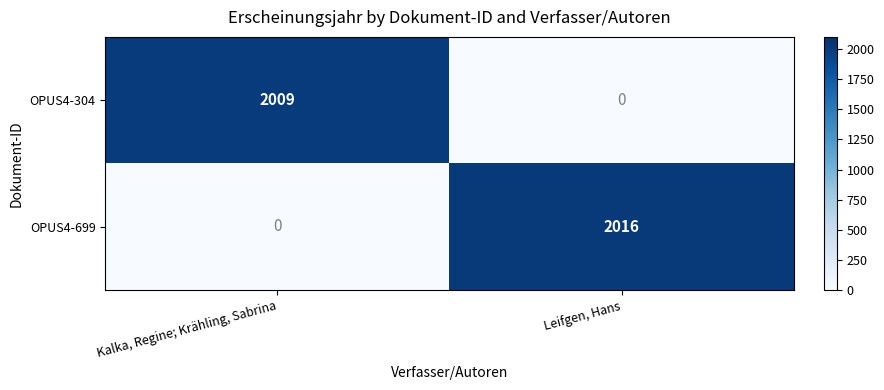

What is the maximum value shown in the chart?

2016